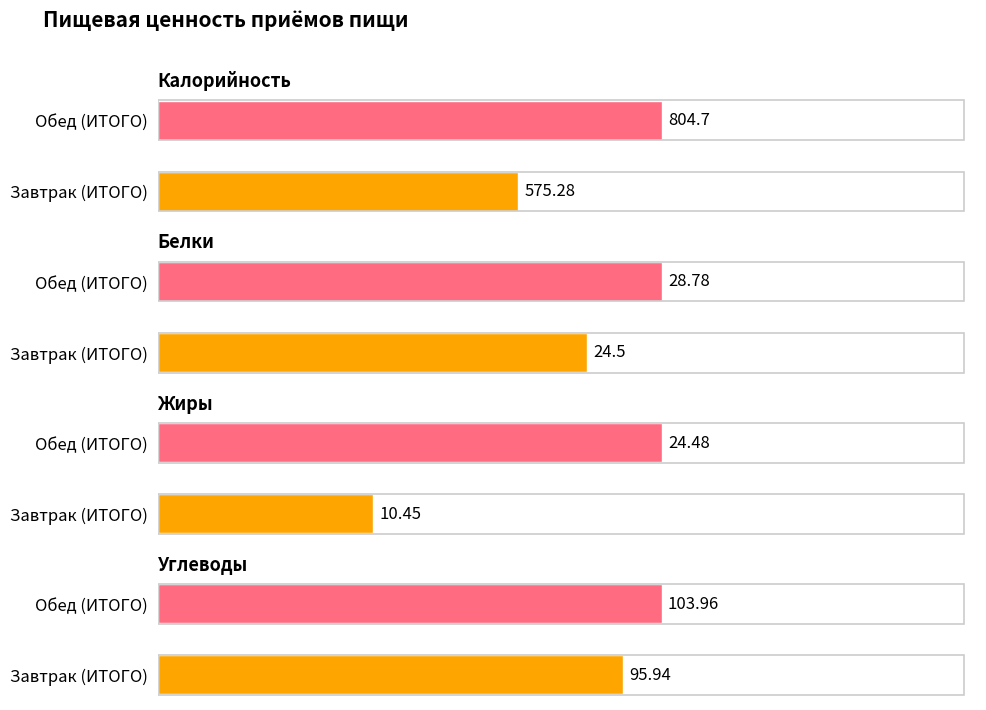

List the labels in order of Калорийность value, smallest first.

Завтрак (ИТОГО), Обед (ИТОГО)